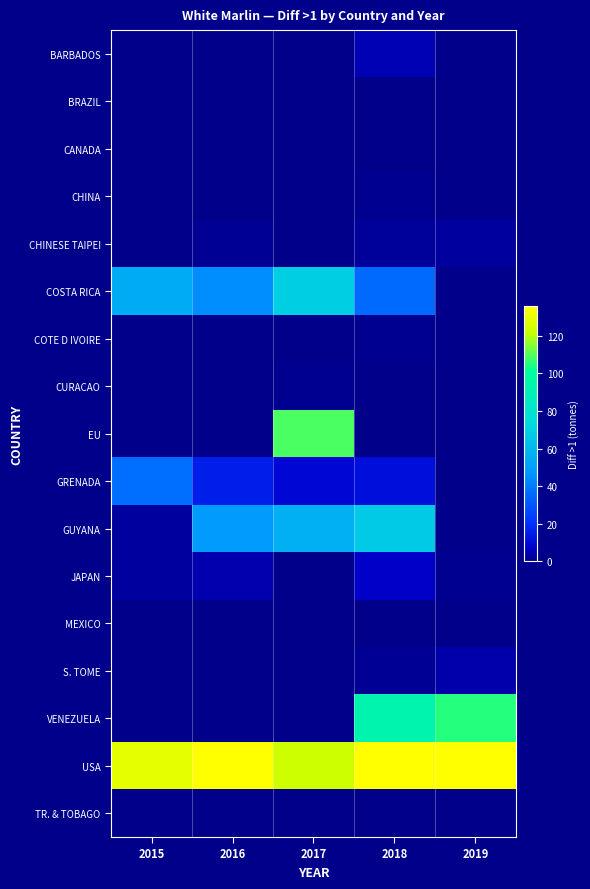

Reading right to left, transcribe all the data shown in this chart.

BARBADOS: 2019=0.0	2018=4.5	2017=0.0	2016=0.0	2015=0.2
BRAZIL: 2019=0.0	2018=0.1	2017=0.0	2016=0.0	2015=0.0
CANADA: 2019=0.0	2018=0.0	2017=0.0	2016=0.1	2015=0.5
CHINA: 2019=0.0	2018=1.0	2017=0.0	2016=0.0	2015=0.1
CHINESE TAIPEI: 2019=2.2	2018=1.9	2017=0.5	2016=1.4	2015=0.3
COSTA RICA: 2019=0.0	2018=35.1	2017=69.2	2016=45.0	2015=55.2
COTE D IVOIRE: 2019=0.0	2018=0.7	2017=0.0	2016=0.0	2015=0.0
CURACAO: 2019=0.0	2018=0.2	2017=0.6	2016=0.0	2015=0.0
EU: 2019=0.4	2018=0.1	2017=109.2	2016=0.0	2015=0.2
GRENADA: 2019=0.0	2018=10.7	2017=9.0	2016=15.3	2015=36.6
GUYANA: 2019=0.0	2018=67.0	2017=57.2	2016=48.4	2015=2.6
JAPAN: 2019=1.0	2018=6.6	2017=0.5	2016=3.9	2015=2.4
MEXICO: 2019=0.4	2018=0.0	2017=0.1	2016=0.3	2015=0.1
S. TOME: 2019=3.2	2018=1.1	2017=0.0	2016=0.0	2015=0.0
VENEZUELA: 2019=105.5	2018=93.8	2017=0.0	2016=0.0	2015=0.0
USA: 2019=183.2	2018=184.0	2017=122.3	2016=165.1	2015=128.7
TR. & TOBAGO: 2019=0.0	2018=0.0	2017=0.0	2016=0.0	2015=0.0